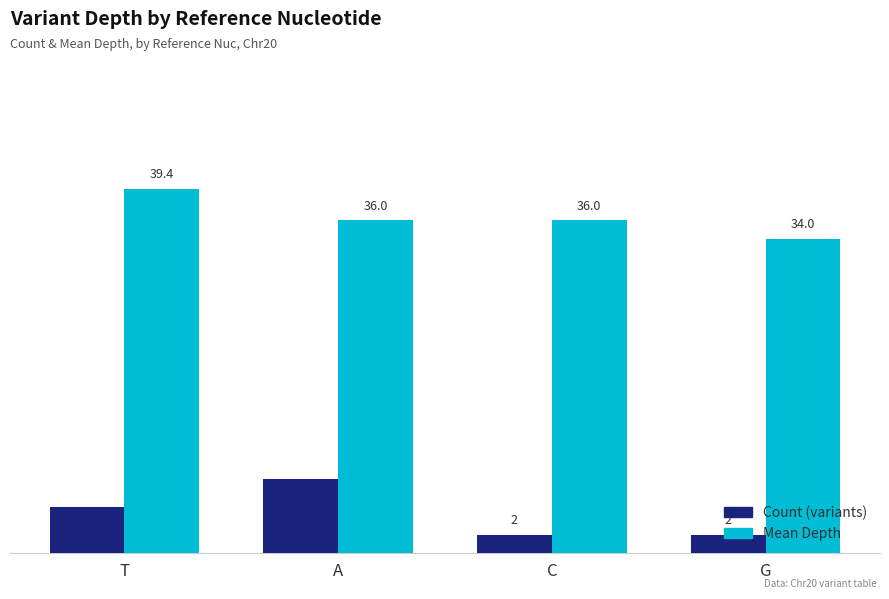

What is the label of the 4th bar from the right?

T